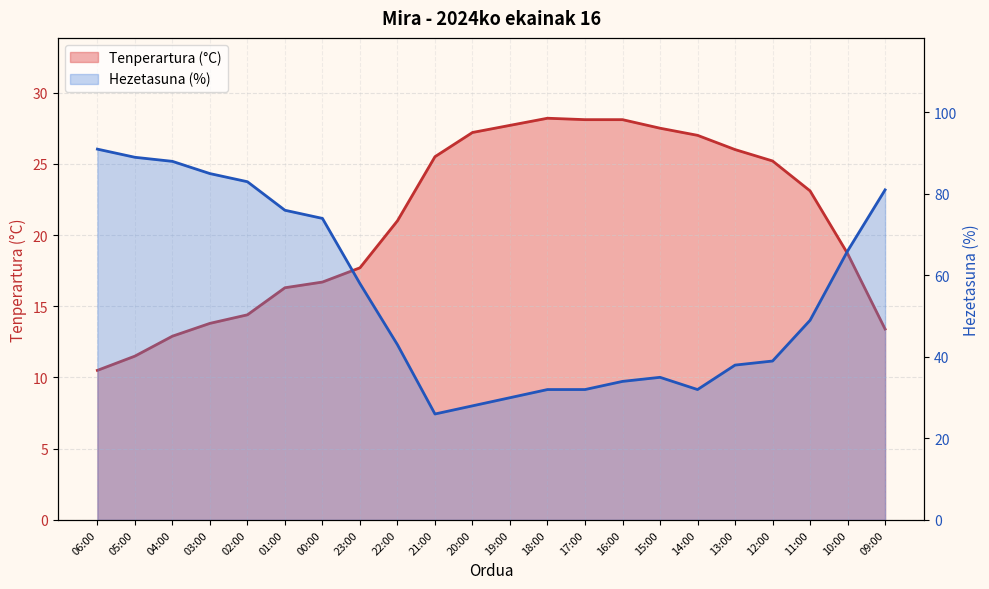

What is the total value across all series at 09:00?

94.4